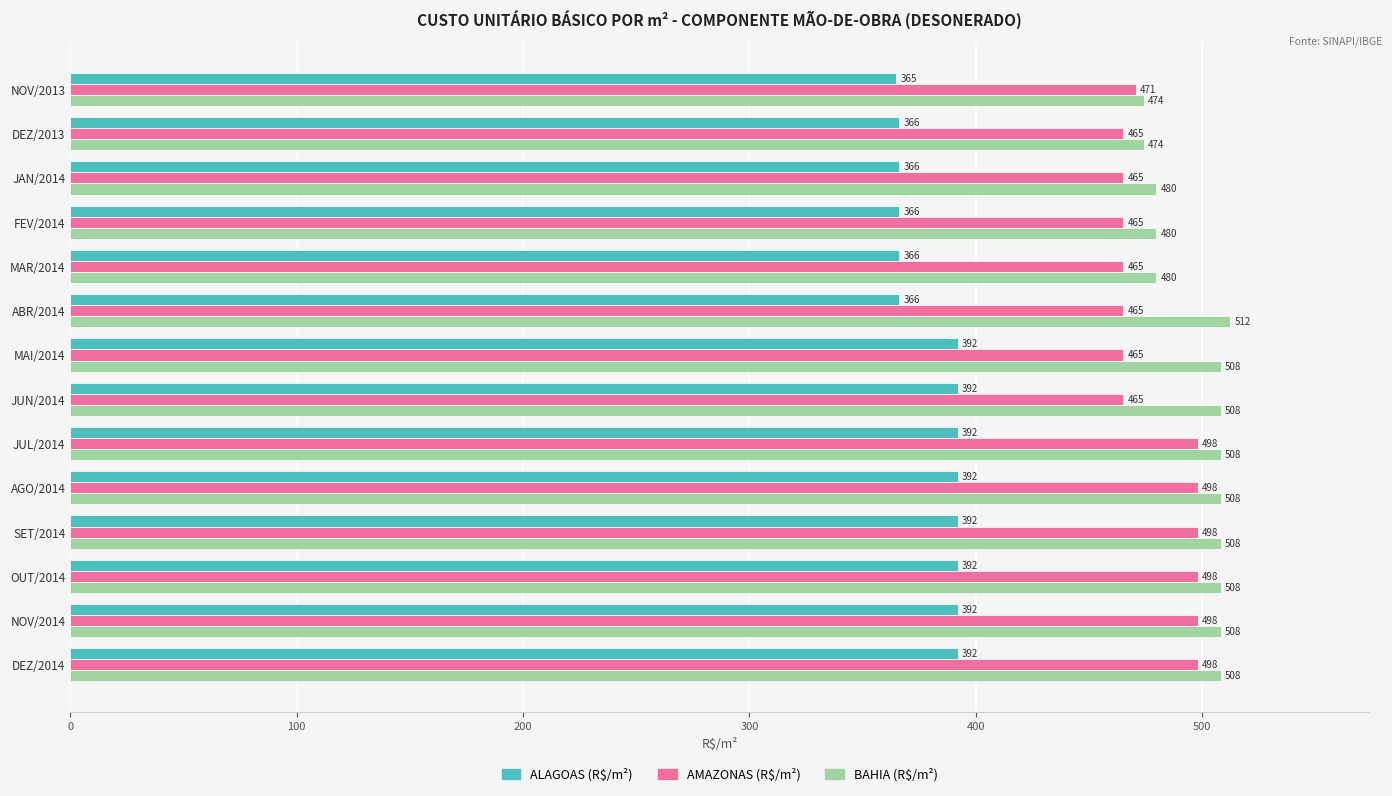

Rank the series by their maximum value, from lowest to highest.

ALAGOAS (R$/m²), AMAZONAS (R$/m²), BAHIA (R$/m²)